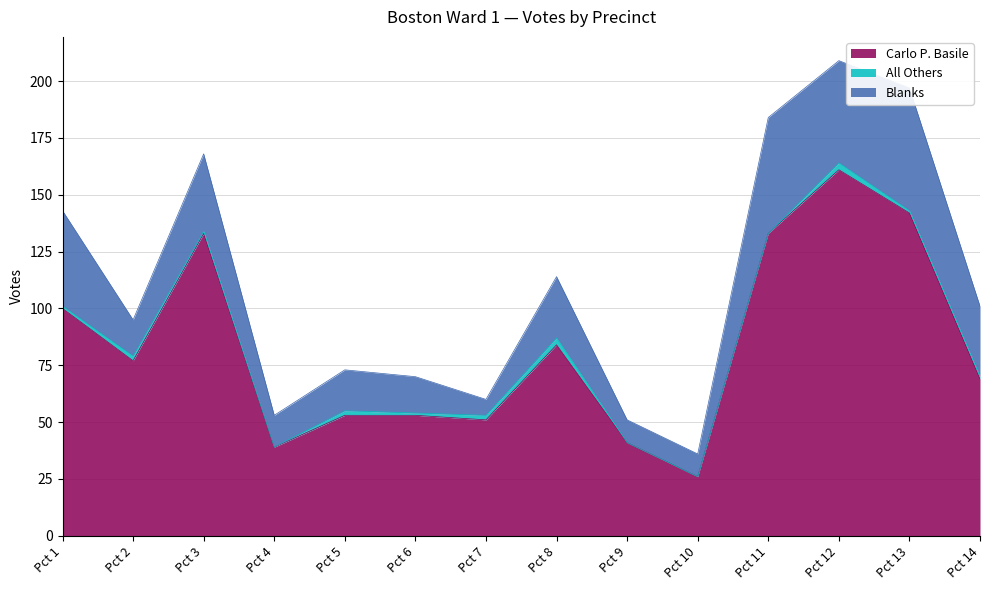

Which label corresponds to the largest value in the chart?

Pct 12